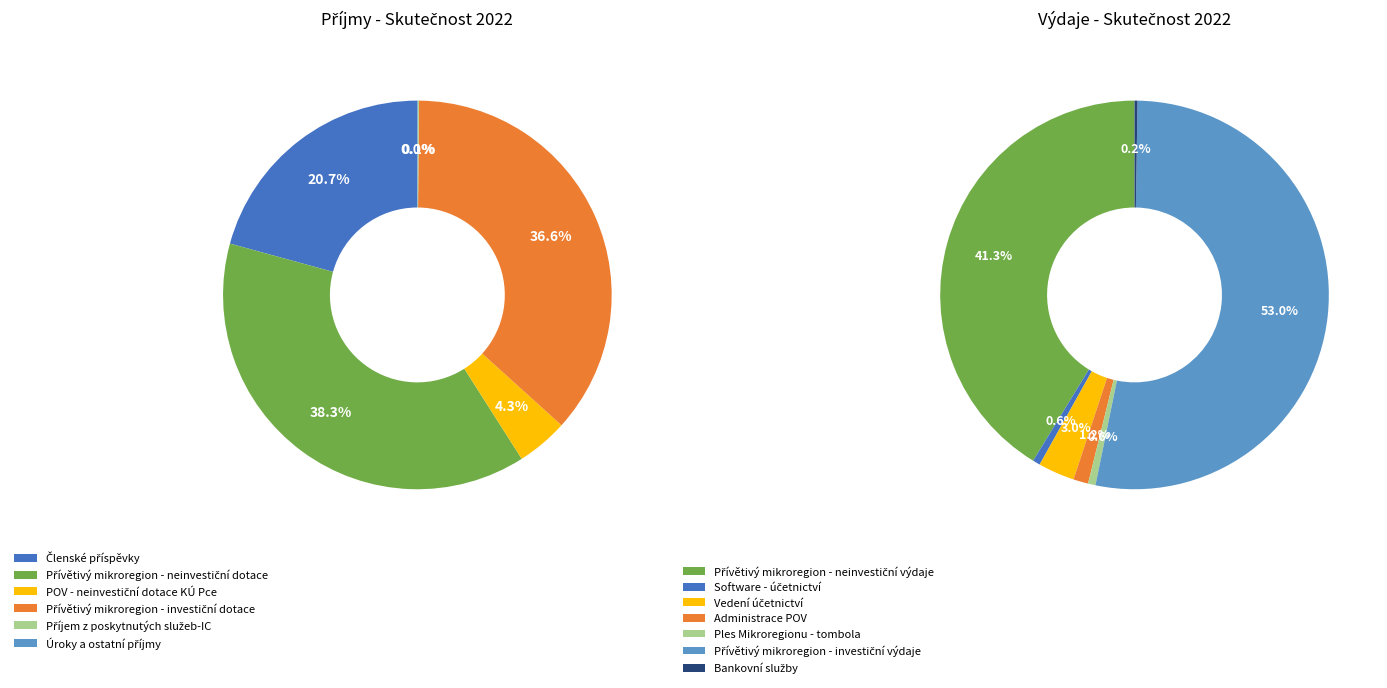

What is the ratio of the value at Přívětivý mikroregion - investiční dotace to the value at POV - neinvestiční dotace KÚ Pce?

8.6